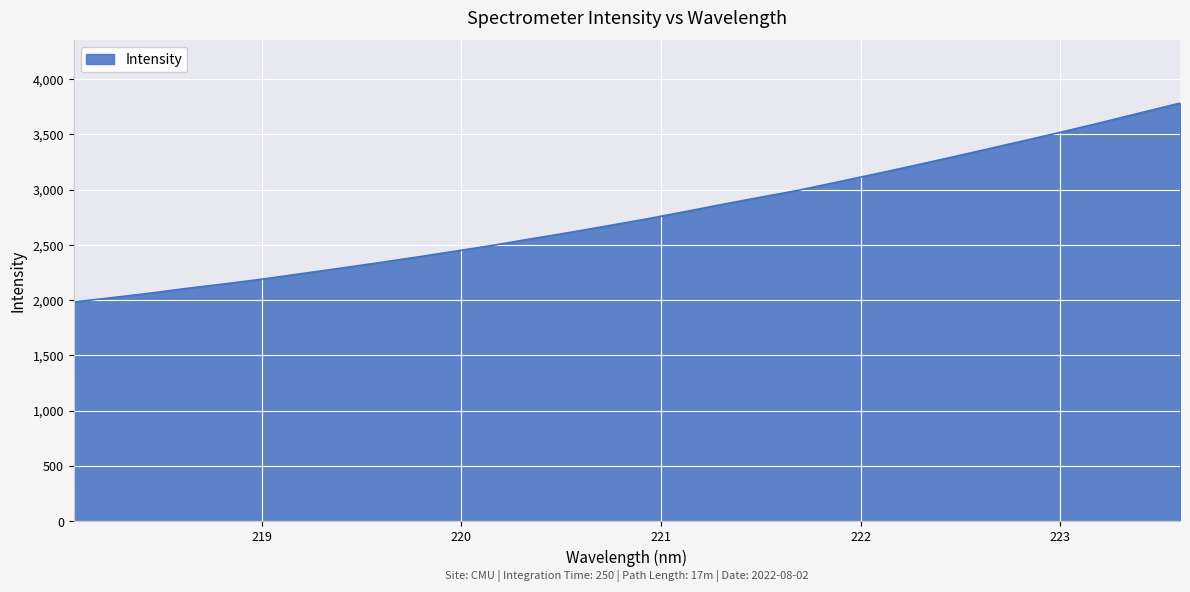

What is the difference between the maximum and minimum values?

1799.0